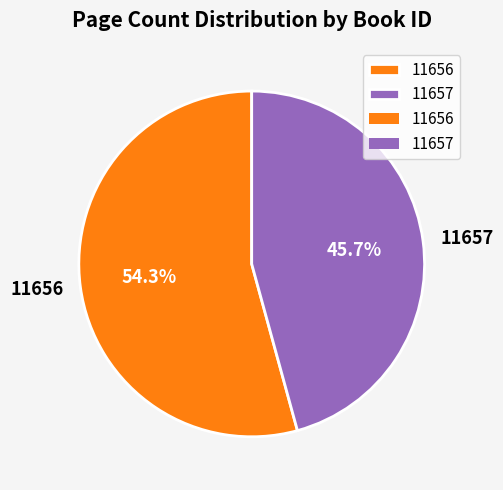

To the nearest percent, what is the average slice percentage?

50%